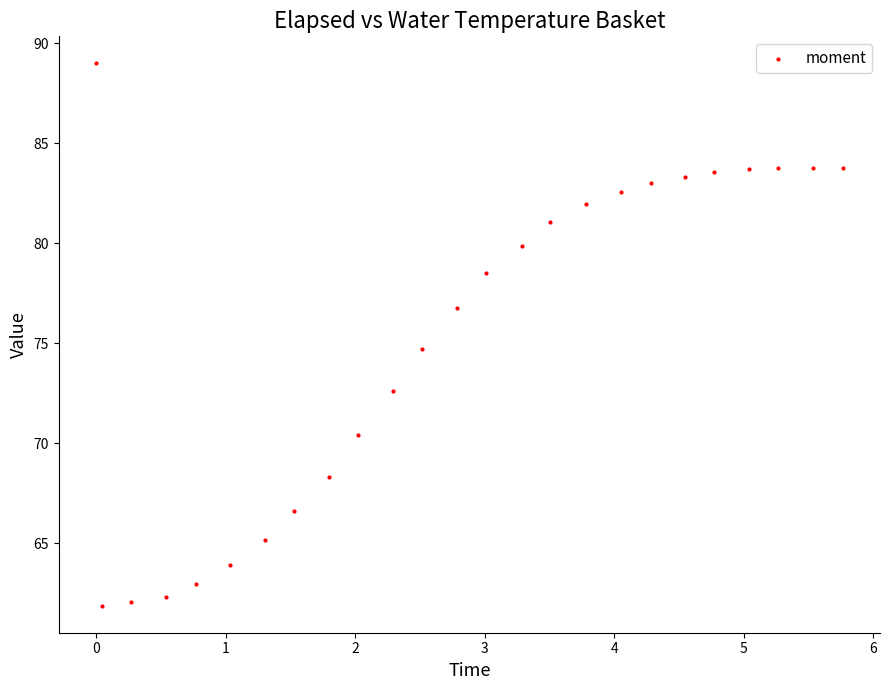

What is the range of X values (max minus min)?

5.8